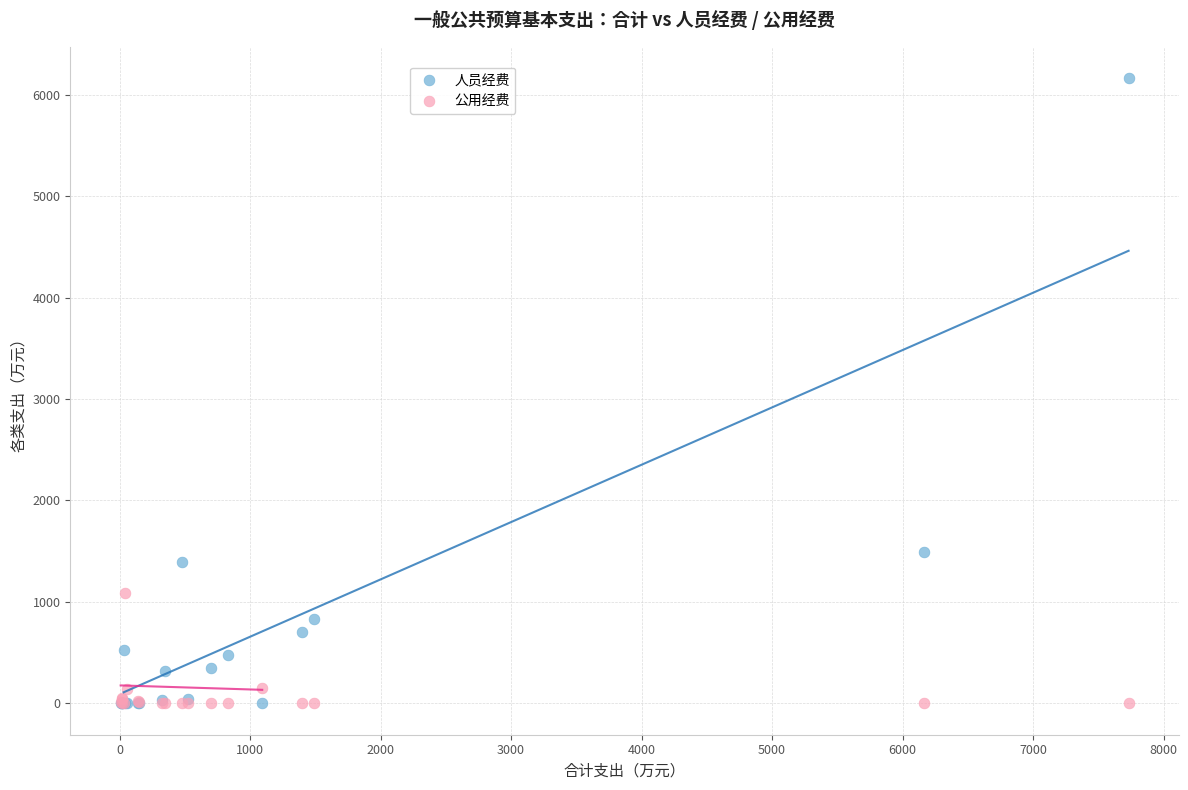

Which series has the widest spread of Y values?

人员经费